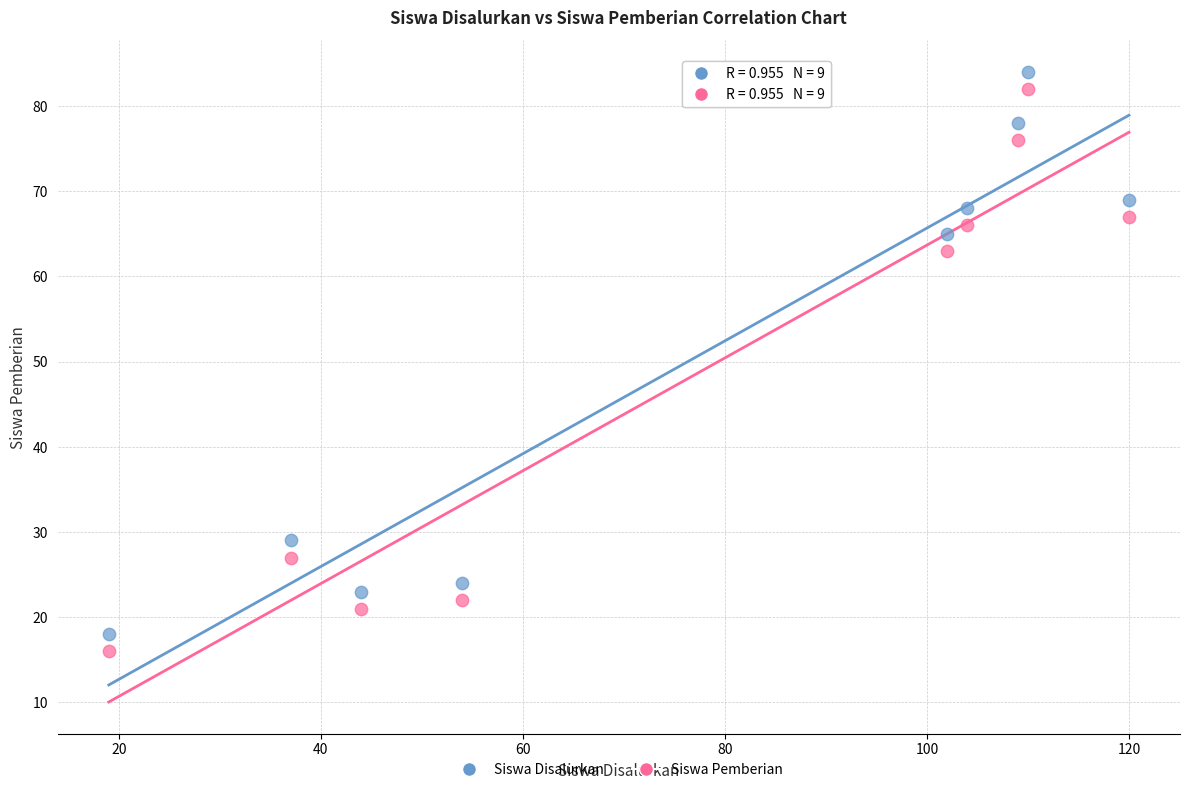

Across all data points, what is the range of X values (max minus min)?

101